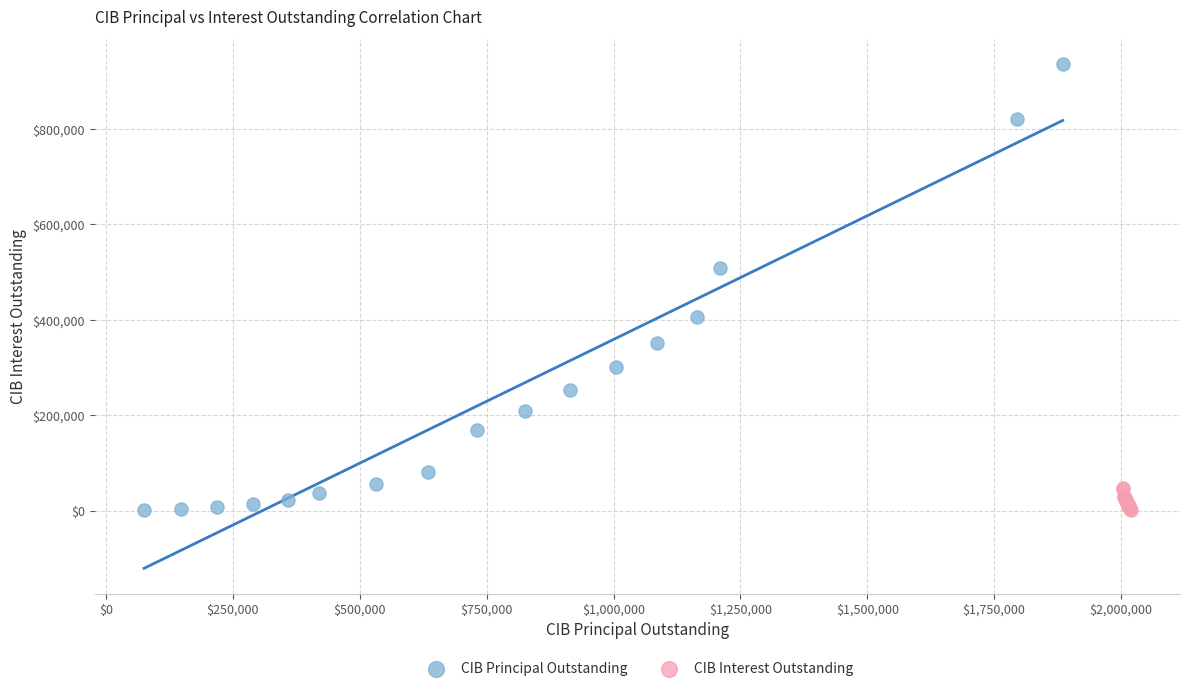

Which series has the largest Y range (max minus min)?

CIB Principal Outstanding